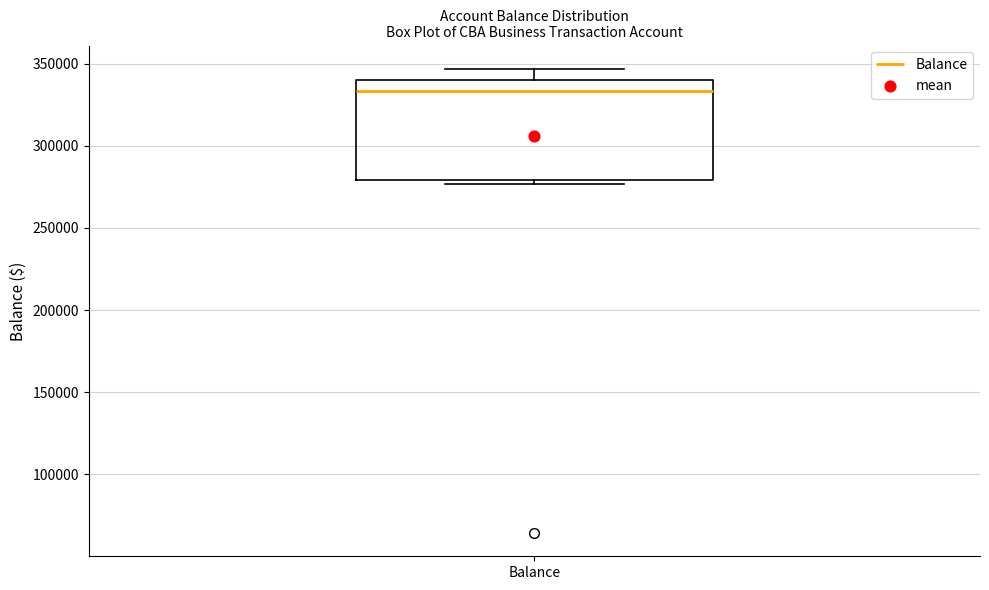

Transcribe this box plot: give where the median line is, the range the box spans, and where the two whiskers end, as read against the y-axis. The values are not printed on the chart, so give them approximately, as read against the axis.

median 335000, box 280000 to 340000, whiskers 275000 to 345000